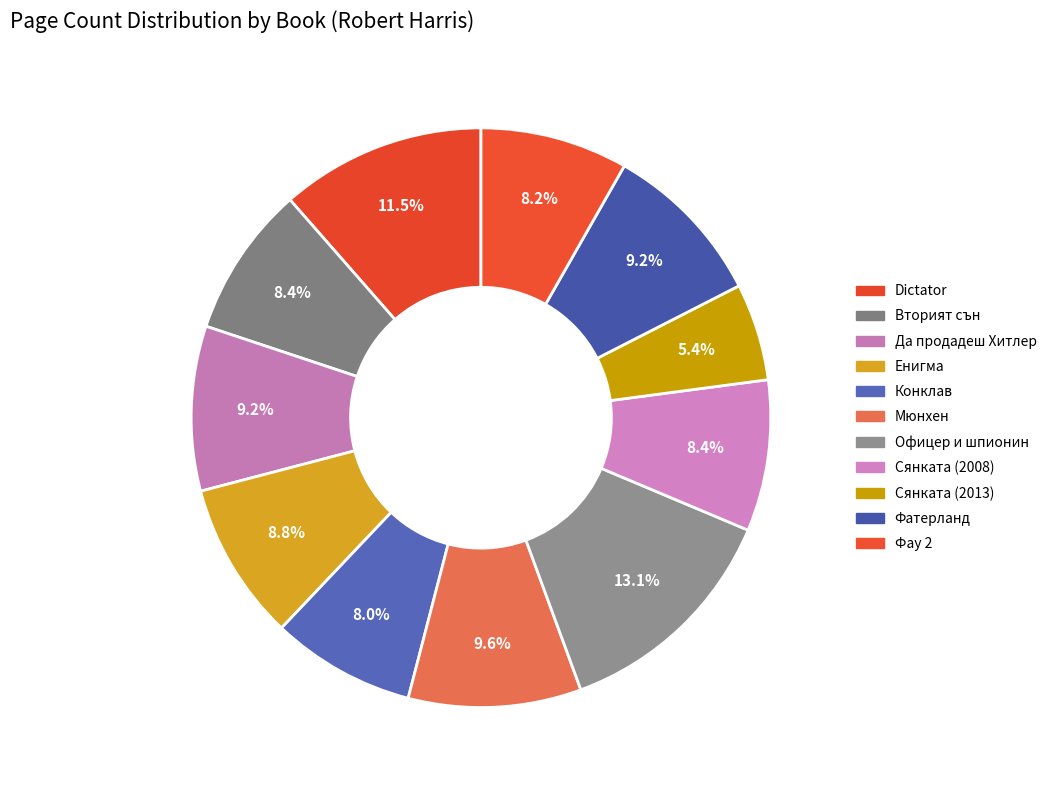

What portion of the pie excludes Сянката (2008)?

91.6%